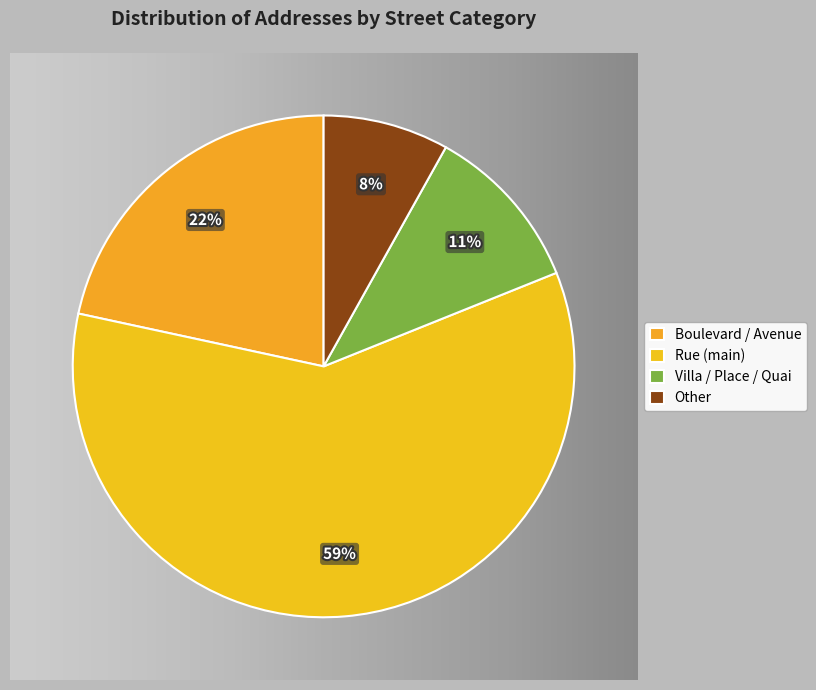

Is it true that 18 is 12% of the pie?

False